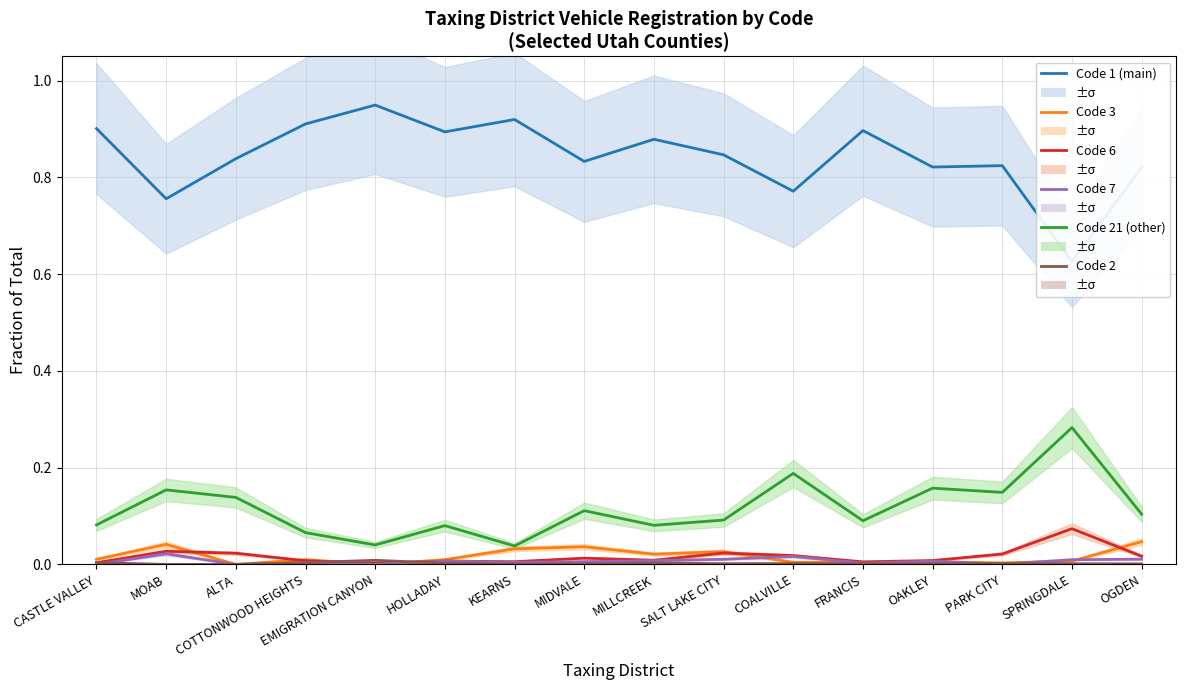

At which category does Code 1 (main) reach its first local valley?

MOAB